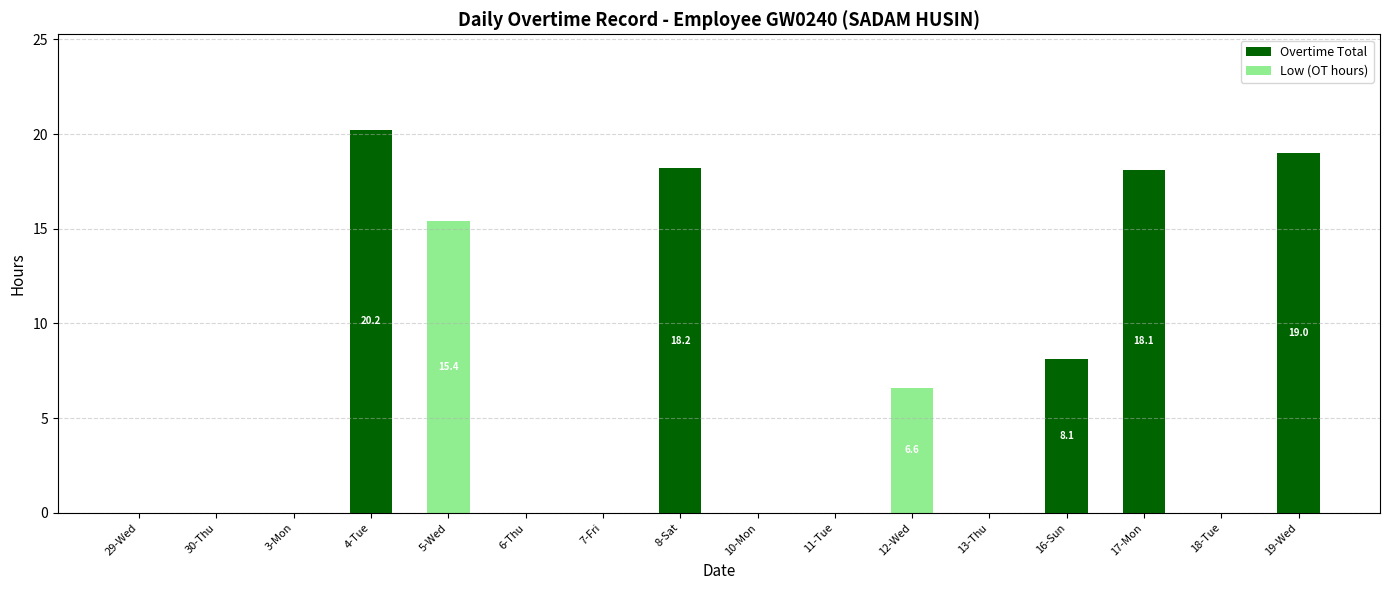

Is it true that Overtime Total equals -7.7 at 10-Mon?

False